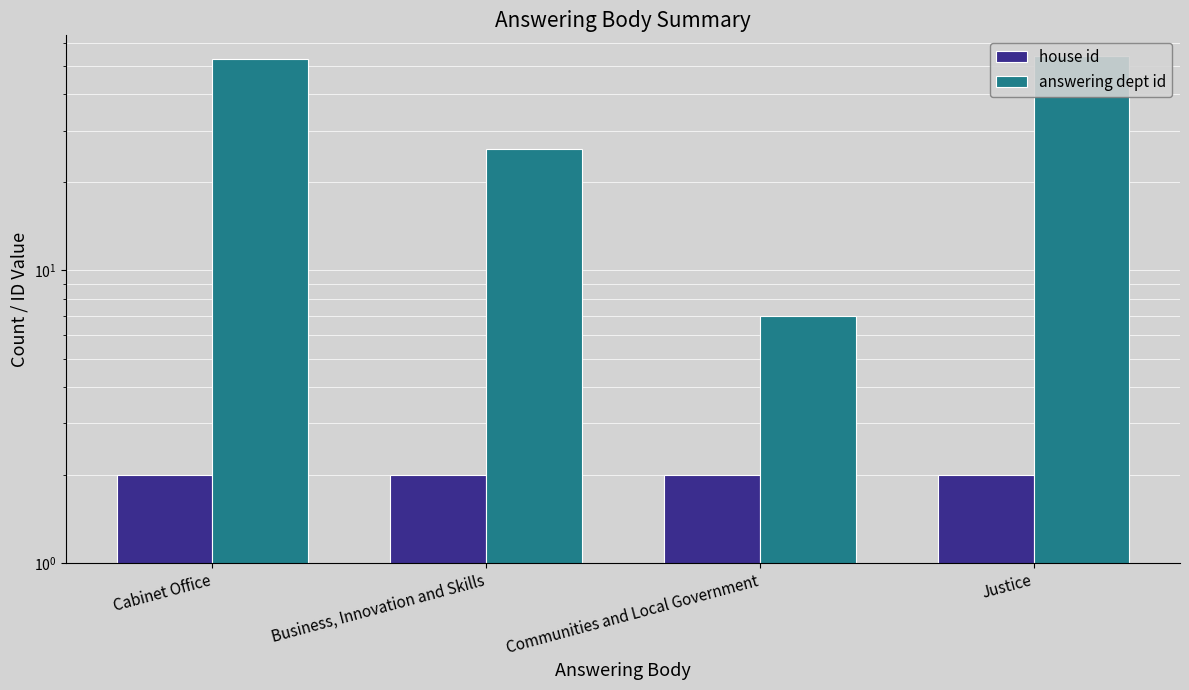

Which series has the largest total across all categories?

answering dept id